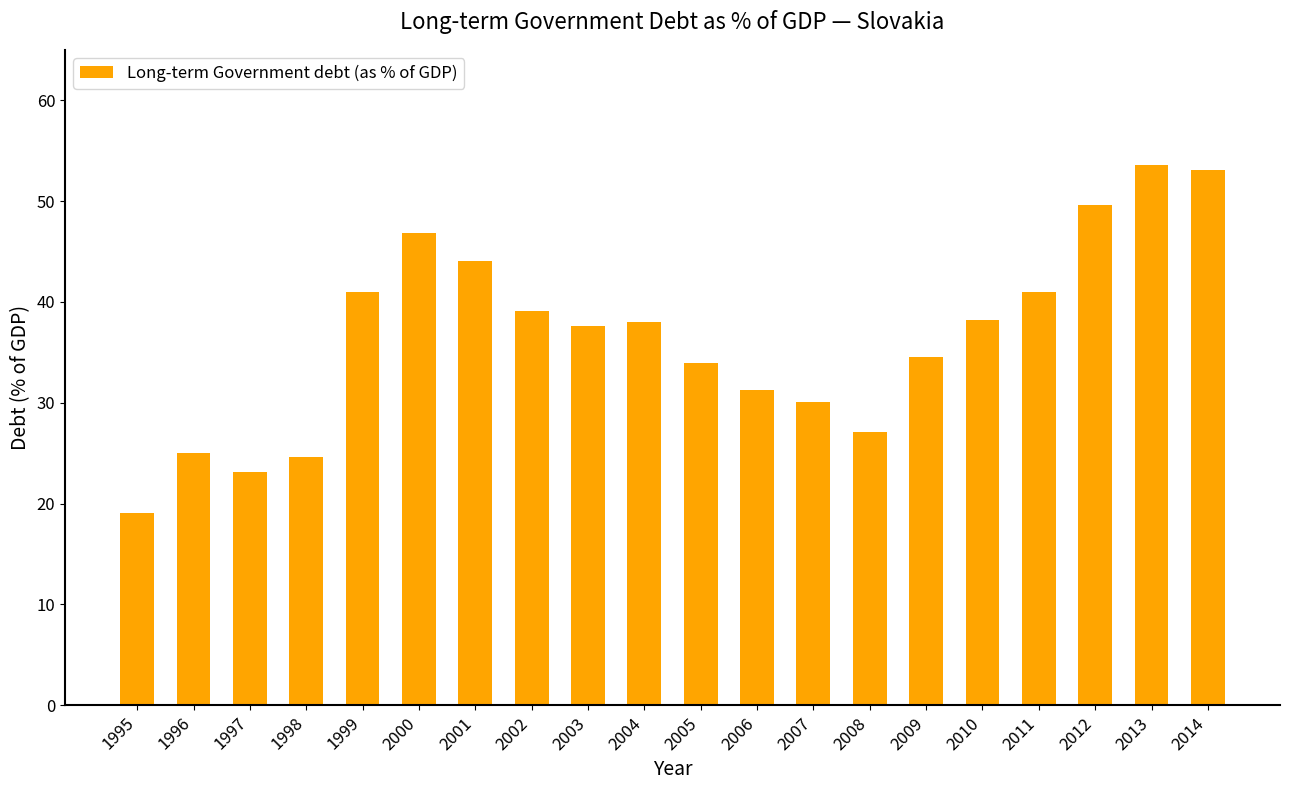

What is the smallest value displayed?

19.1